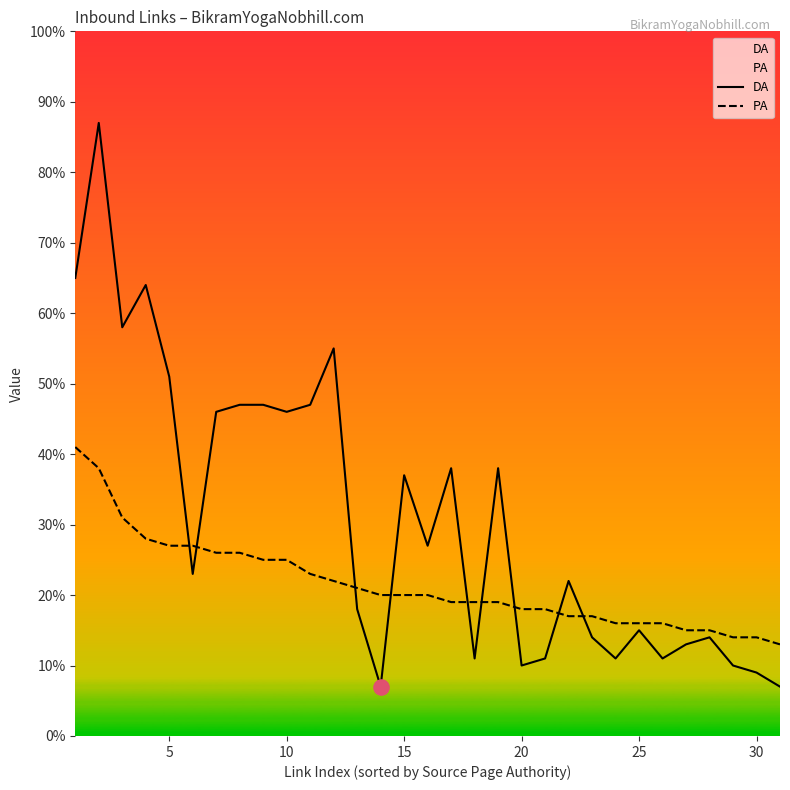

Which series has the largest total across all categories?

DA